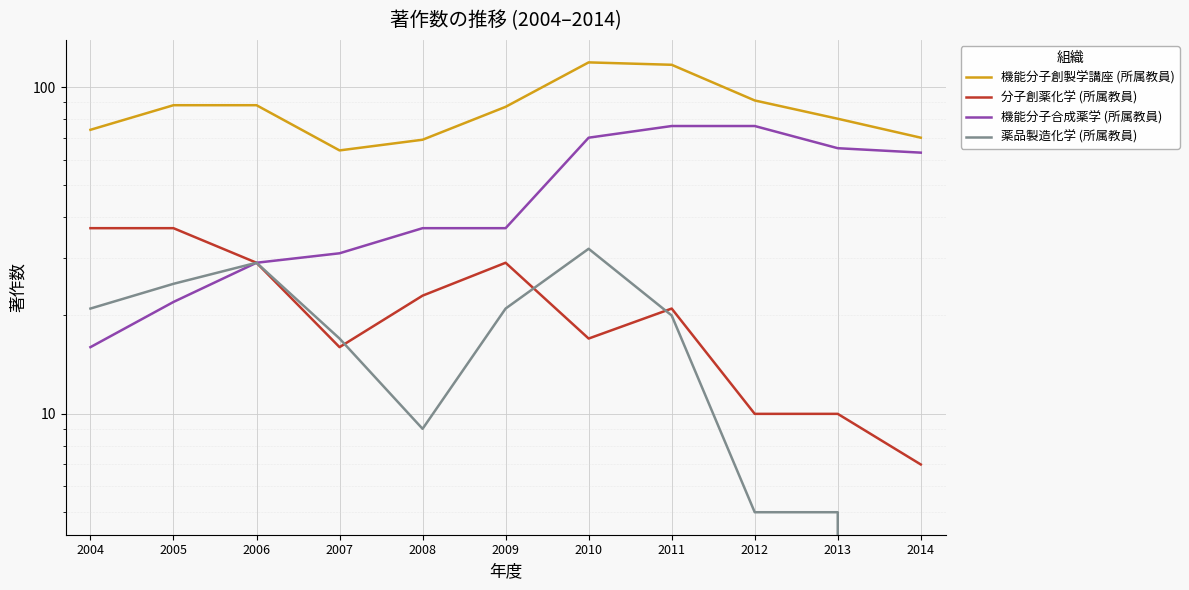

Between 2010 and 2009, which is larger?

2010